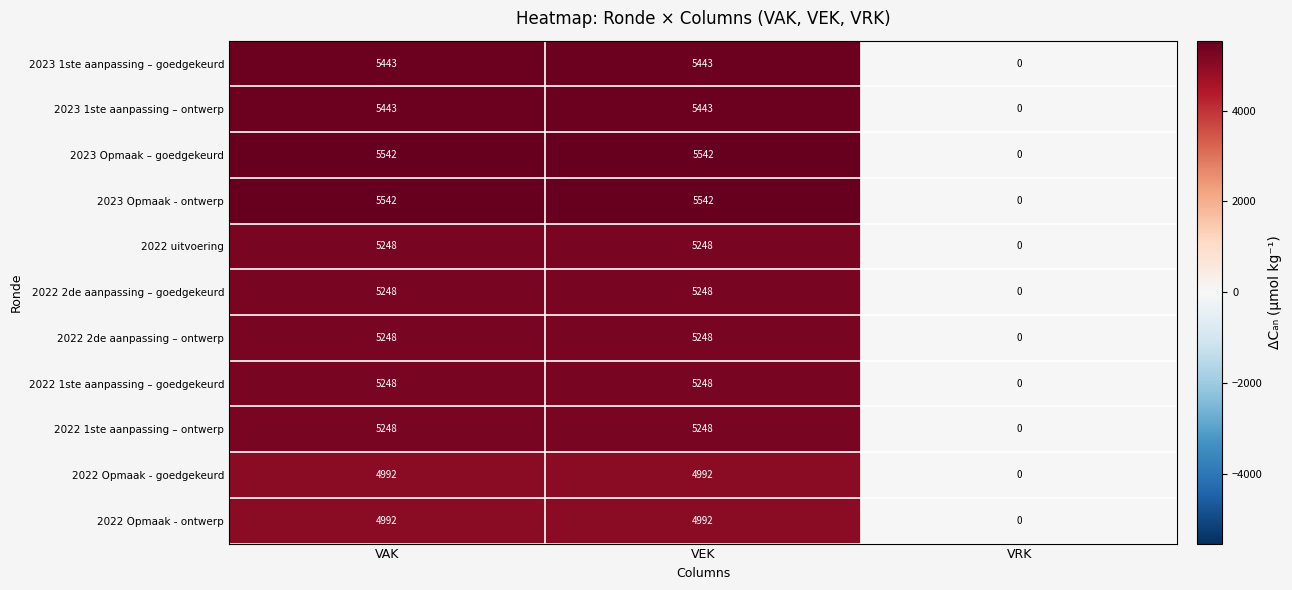

What is the sum of the 2023 1ste aanpassing – ontwerp values at VRK and VAK?

5443